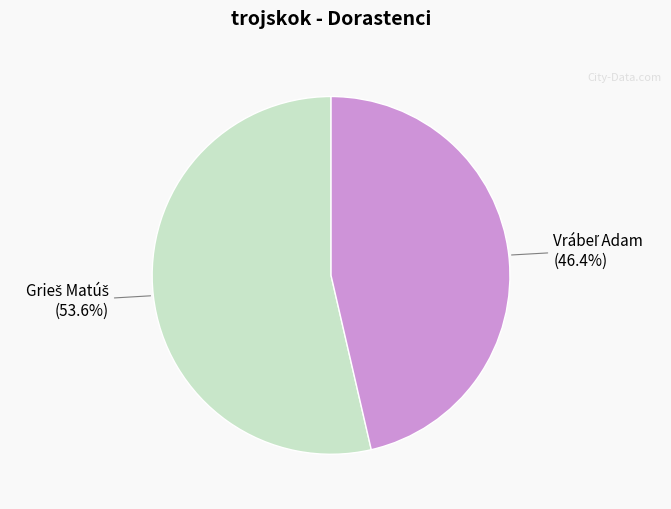

Is there any slice that represents more than half of the pie?

Yes